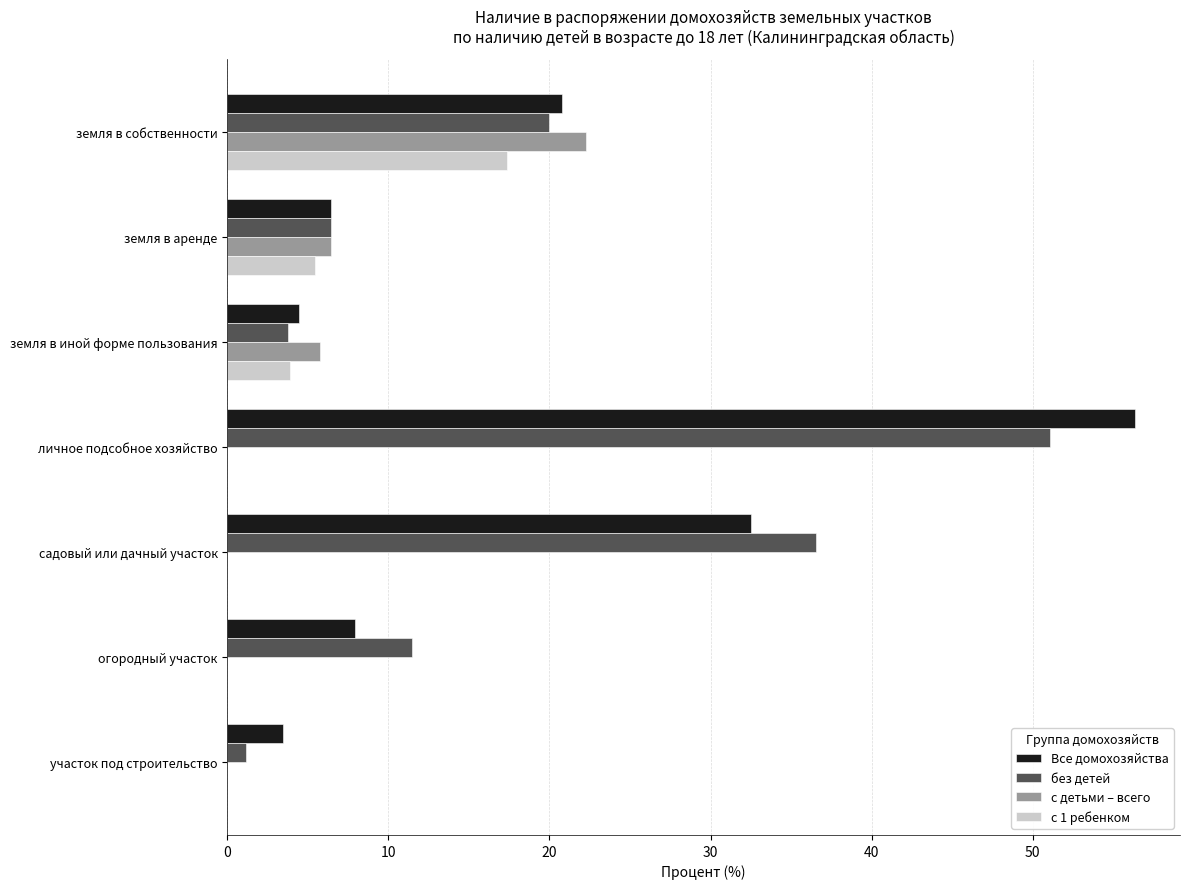

Which series has the largest range (max minus min)?

Все домохозяйства